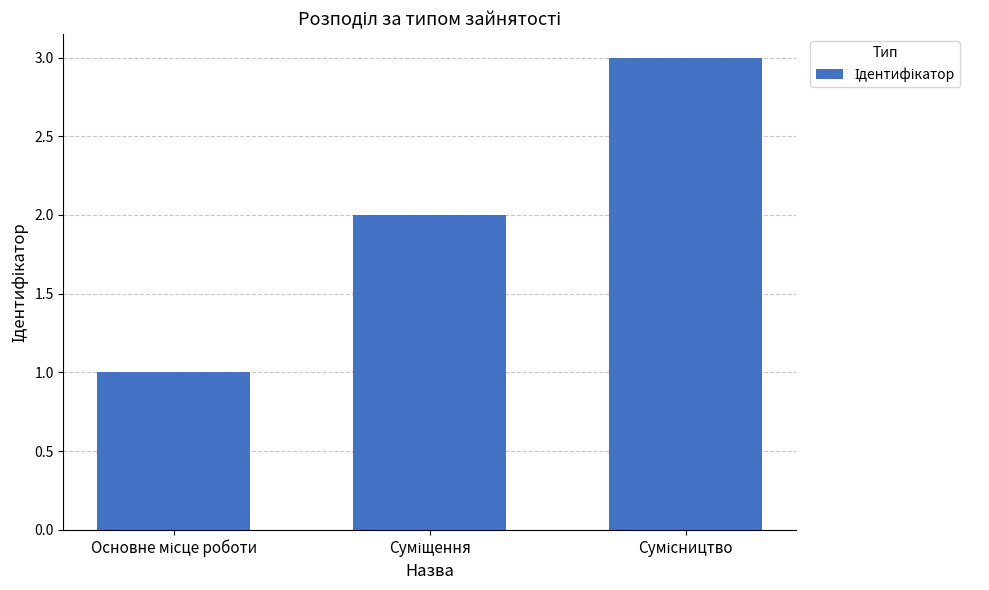

Count the number of data series in this chart.

1